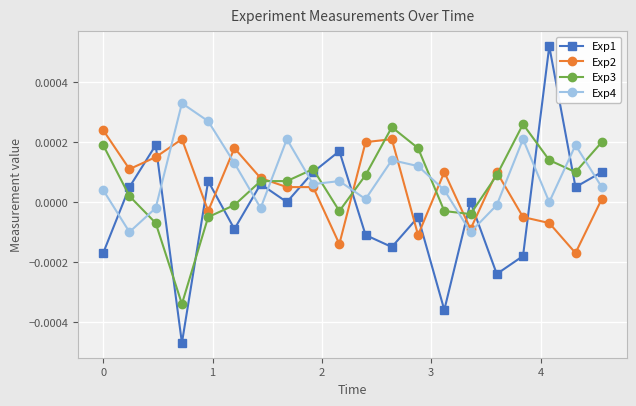

How many times do Exp4 and Exp1 cross each other?

11